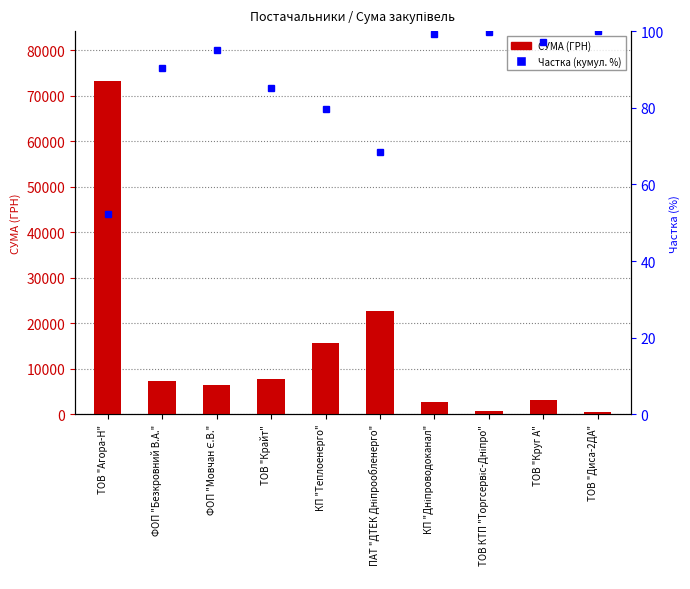

Between КП "Дніпроводоканал" and ТОВ КТП "Торгсервіс-Дніпро", which is larger?

КП "Дніпроводоканал"